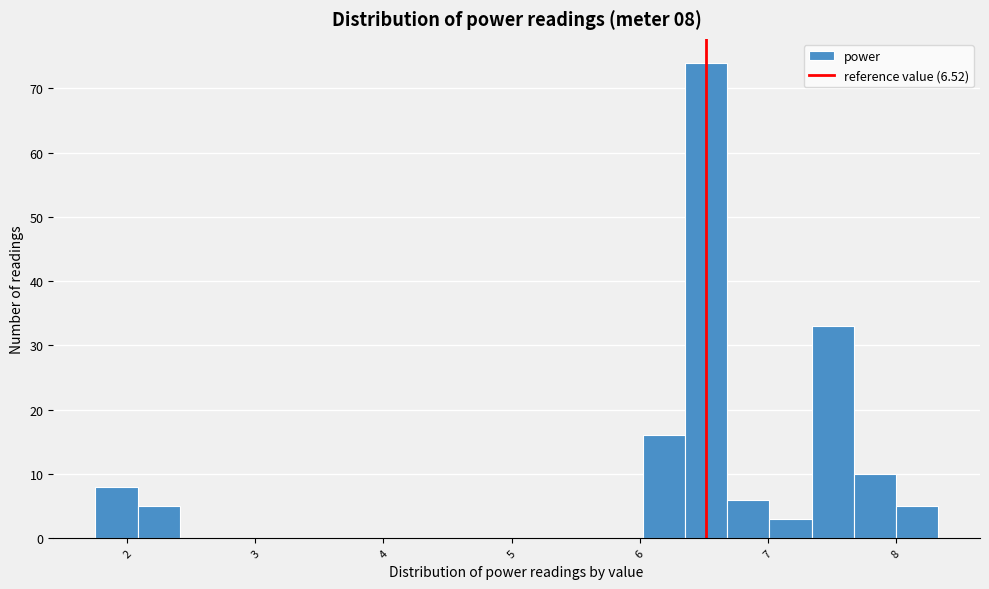

Around what value on the x-axis is the tallest bar? Give the approximate position of its centre, as read against the axis.

6.5